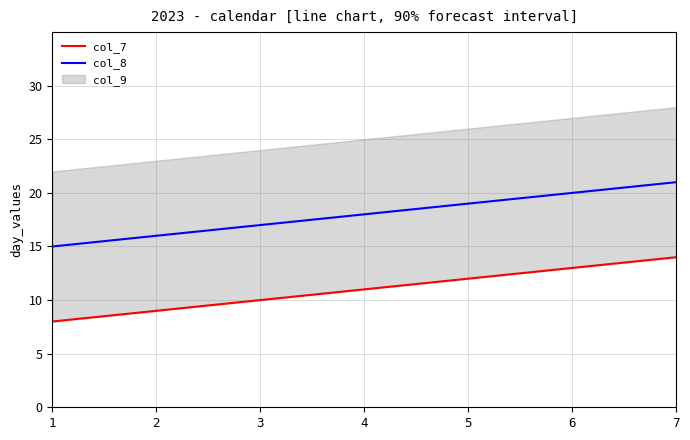

True or false: col_8 and col_7 intersect in this chart.

False